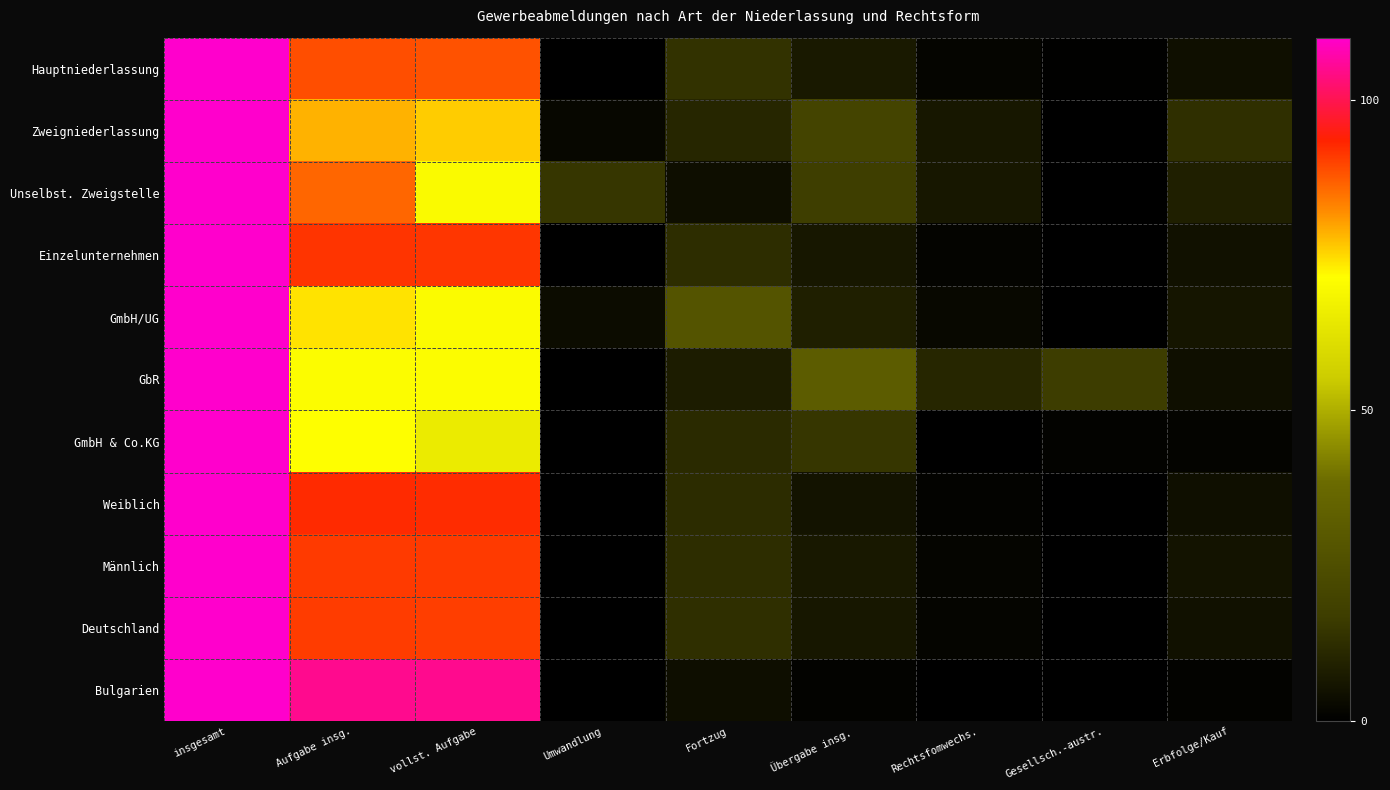

List the series in order of their peak value, highest first.

Hauptniederlassung, Zweigniederlassung, Unselbst. Zweigstelle, Einzelunternehmen, GmbH/UG, GbR, GmbH & Co.KG, Weiblich, Männlich, Deutschland, Bulgarien